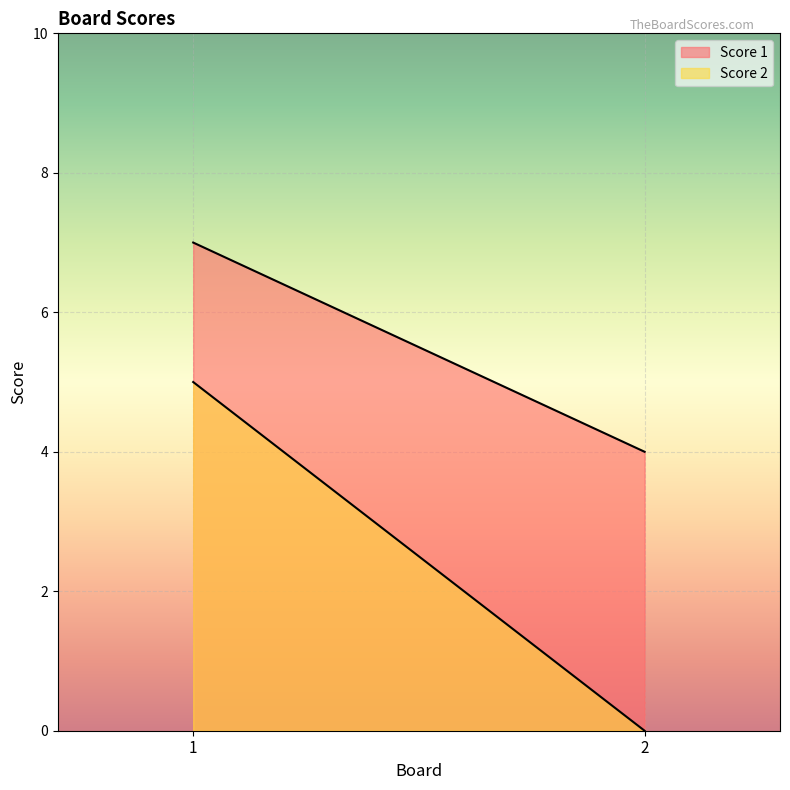

The value of Score 2 at 2 is -3. True or false?

False